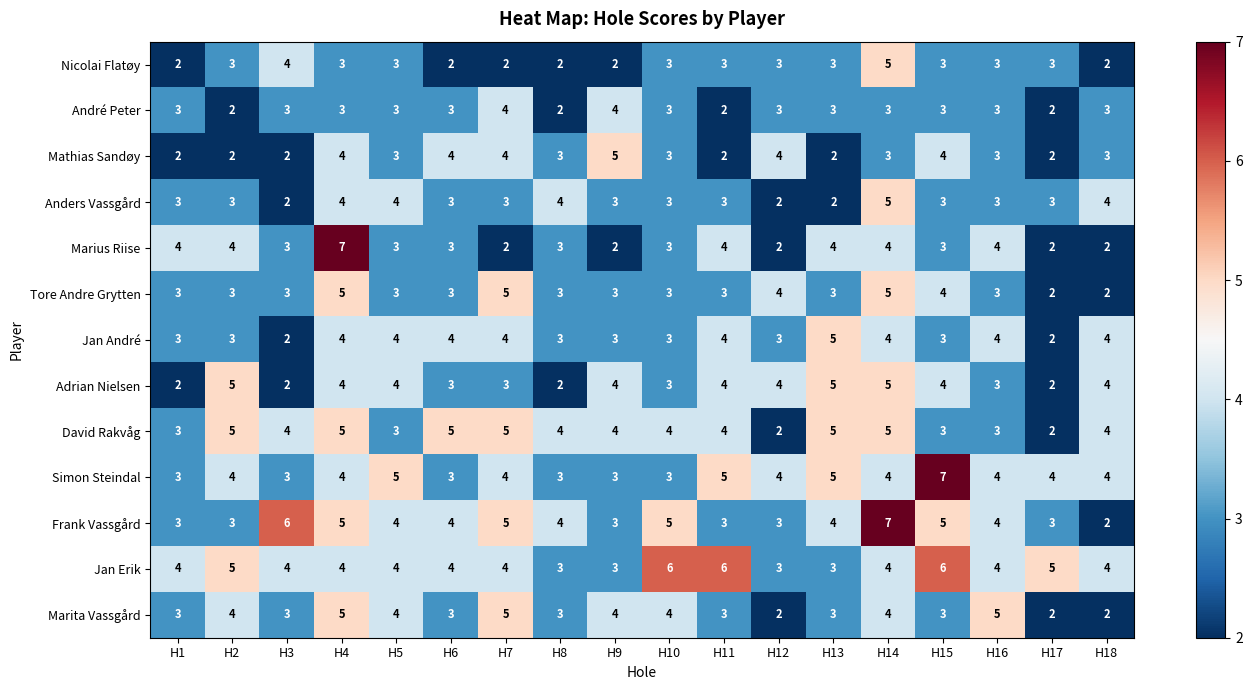

How many series are shown in this chart?

13